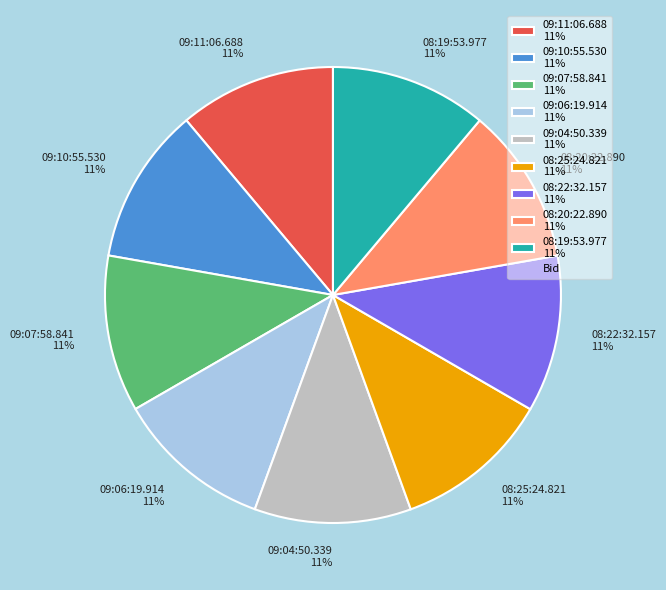

To the nearest percent, what percentage of the pie is 09:07:58.841?

11%